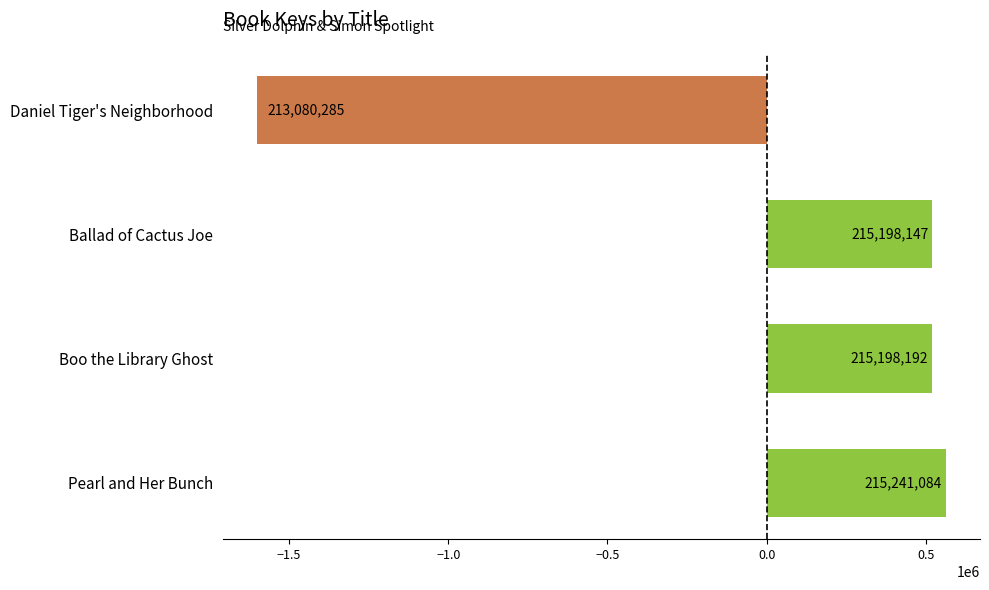

Does the chart contain any negative values?

Yes